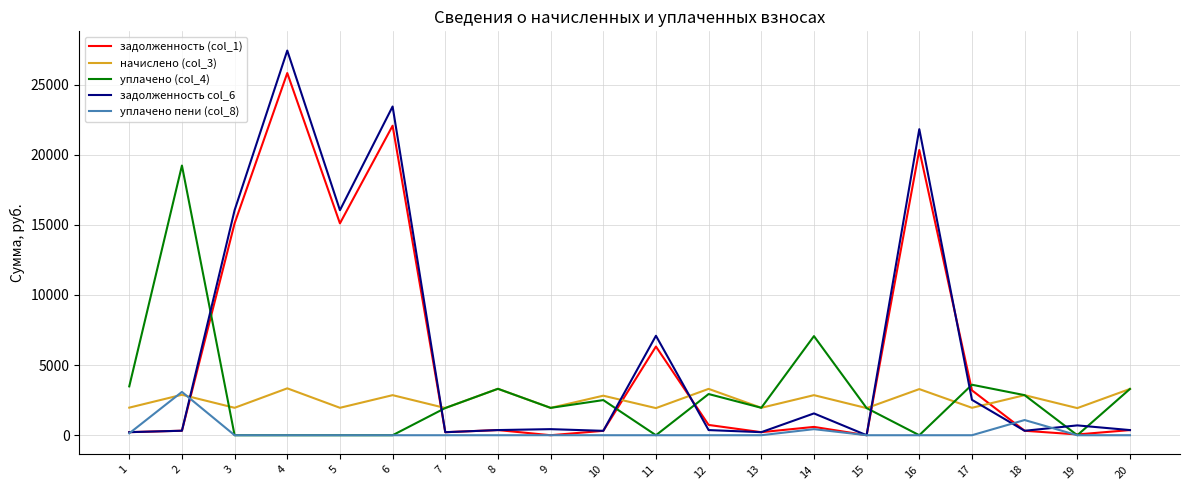

Where is the first local maximum for задолженность (col_1)?

4